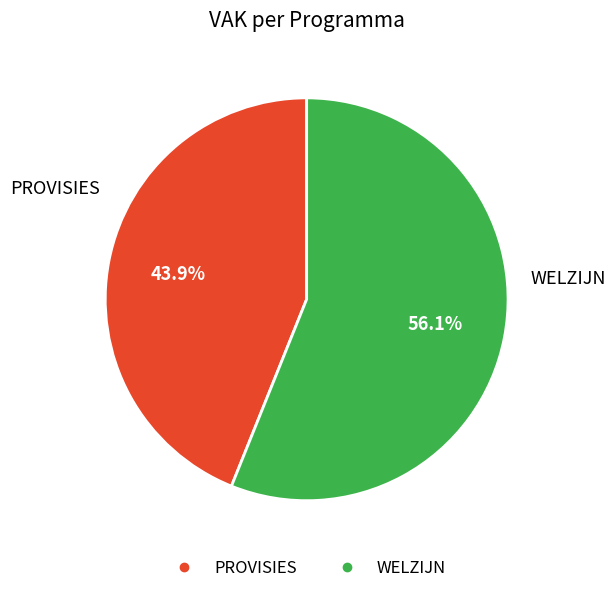

Which has a higher value, PROVISIES or WELZIJN?

WELZIJN